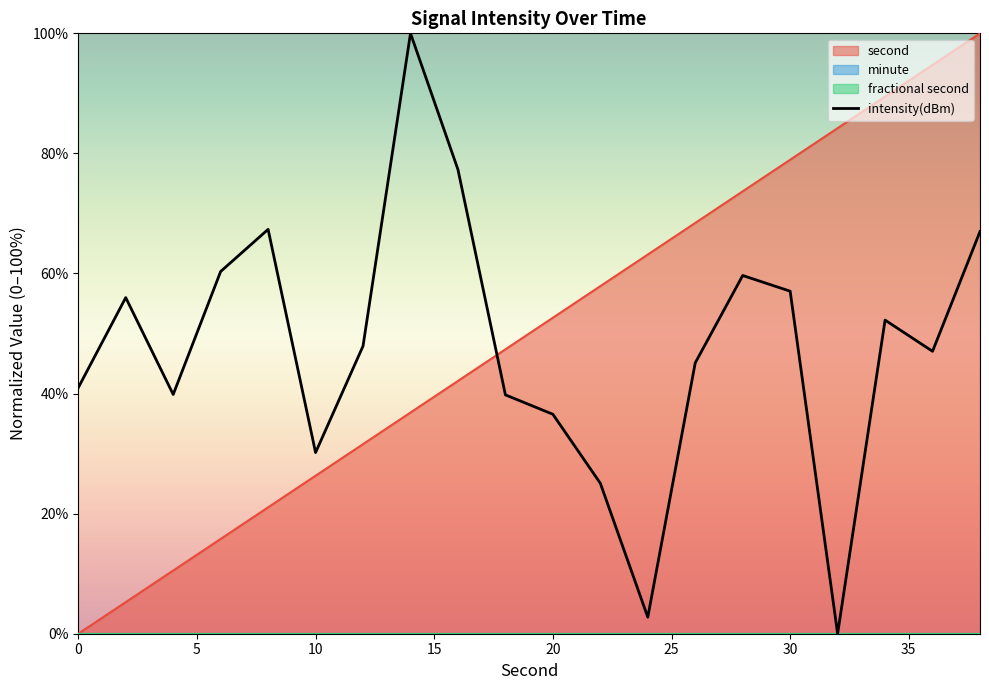

True or false: second has a value of 36.5 at 10.

False